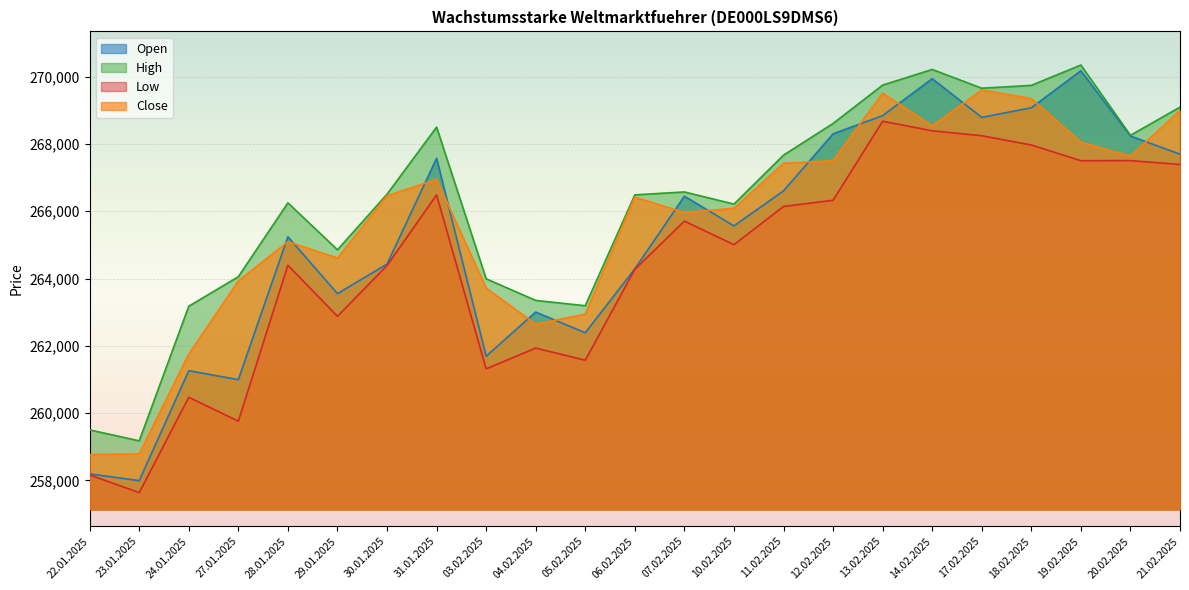

What is the label of the 17th point from the left?

13.02.2025